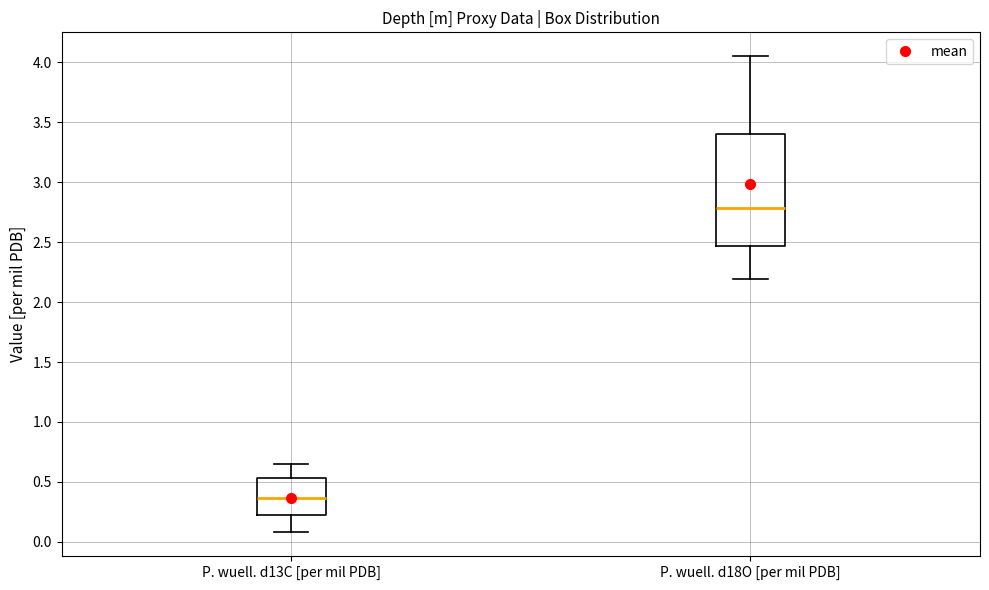

Reading left to right, transcribe this box plot: for each box, give where its median line is, the range the box spans, and where its two whiskers end, as read against the y-axis. The values are not printed on the chart, so give them approximately, as read against the axis.

P. wuell. d13C [per mil PDB]: median 0.35, box 0.25 to 0.55, whiskers 0.10 to 0.65
P. wuell. d18O [per mil PDB]: median 2.80, box 2.45 to 3.40, whiskers 2.20 to 4.05